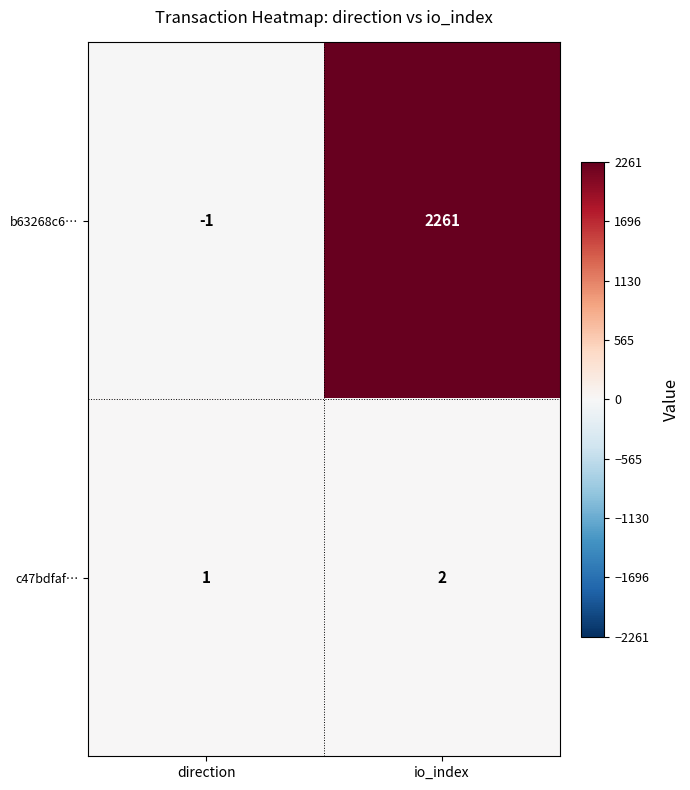

What is the greatest value displayed?

2261